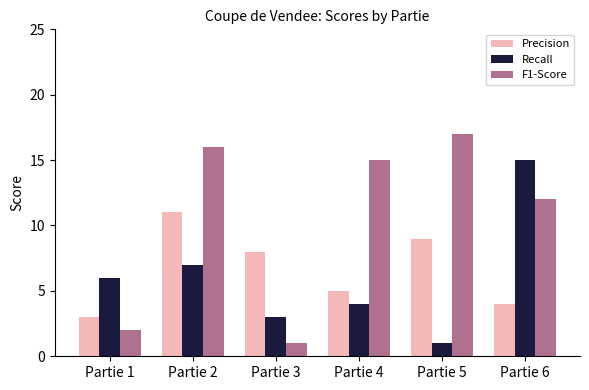

Reading left to right, list all the values displayed in this chart.

Precision: 3	11	8	5	9	4
Recall: 6	7	3	4	1	15
F1-Score: 2	16	1	15	17	12